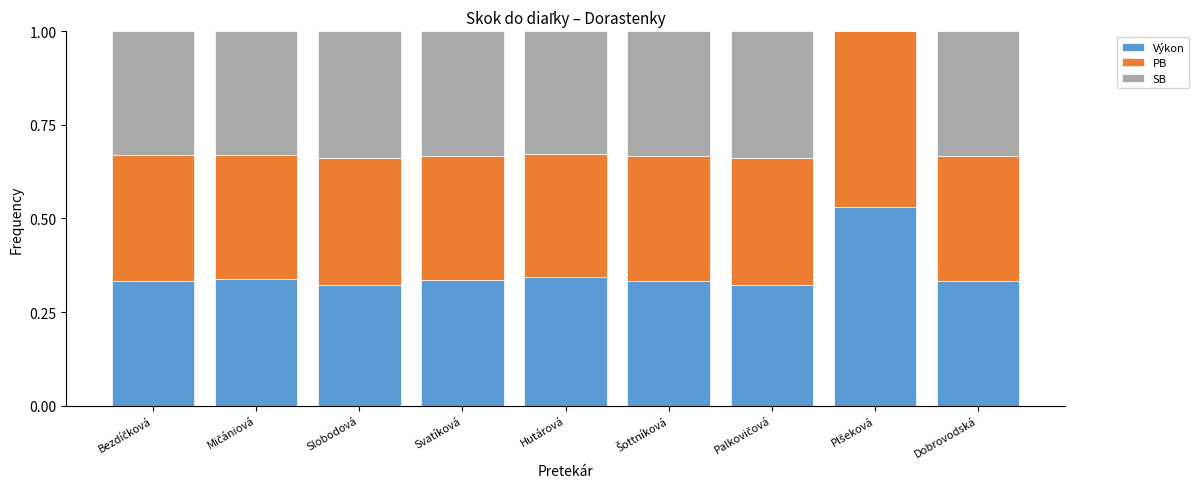

What is the total value across all series at Slobodová?

1.0